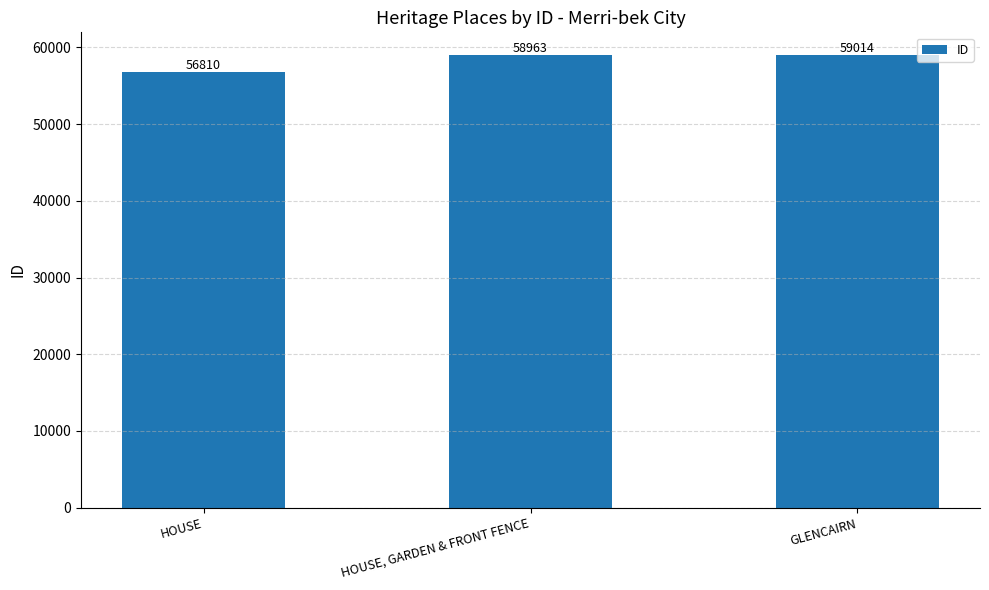

What is the change in value from HOUSE, GARDEN & FRONT FENCE to GLENCAIRN?

+51